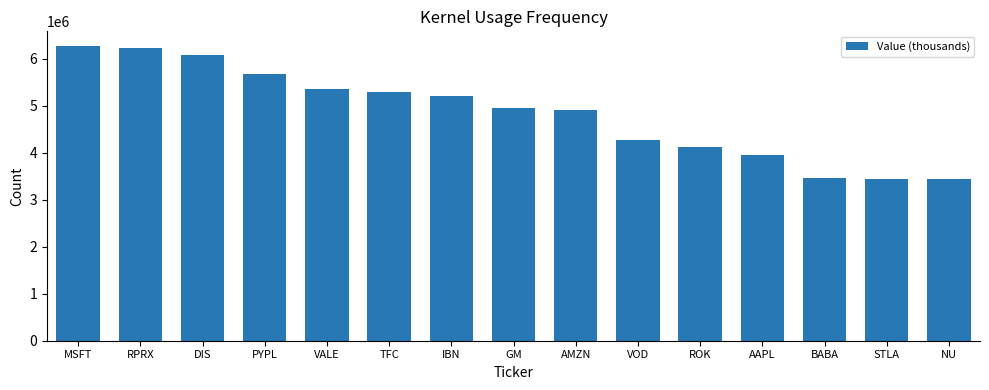

What is the change in value from MSFT to AAPL?

-2327760